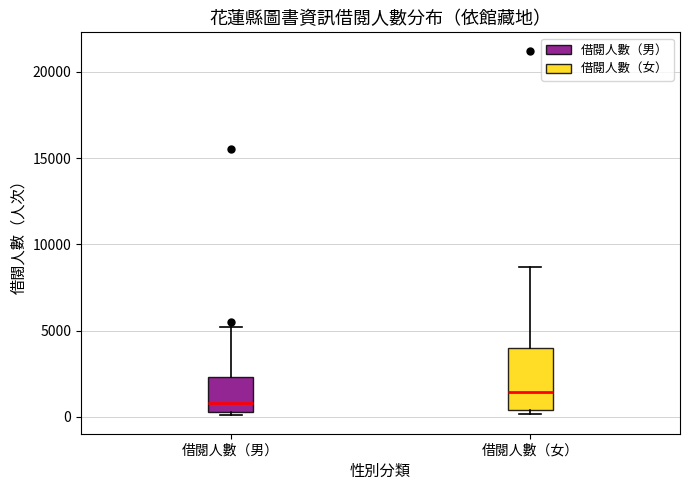

Where is the lower edge of the box for 借閱人數（男） on the y-axis? The values are not printed on the chart, so give them approximately, as read against the axis.

500